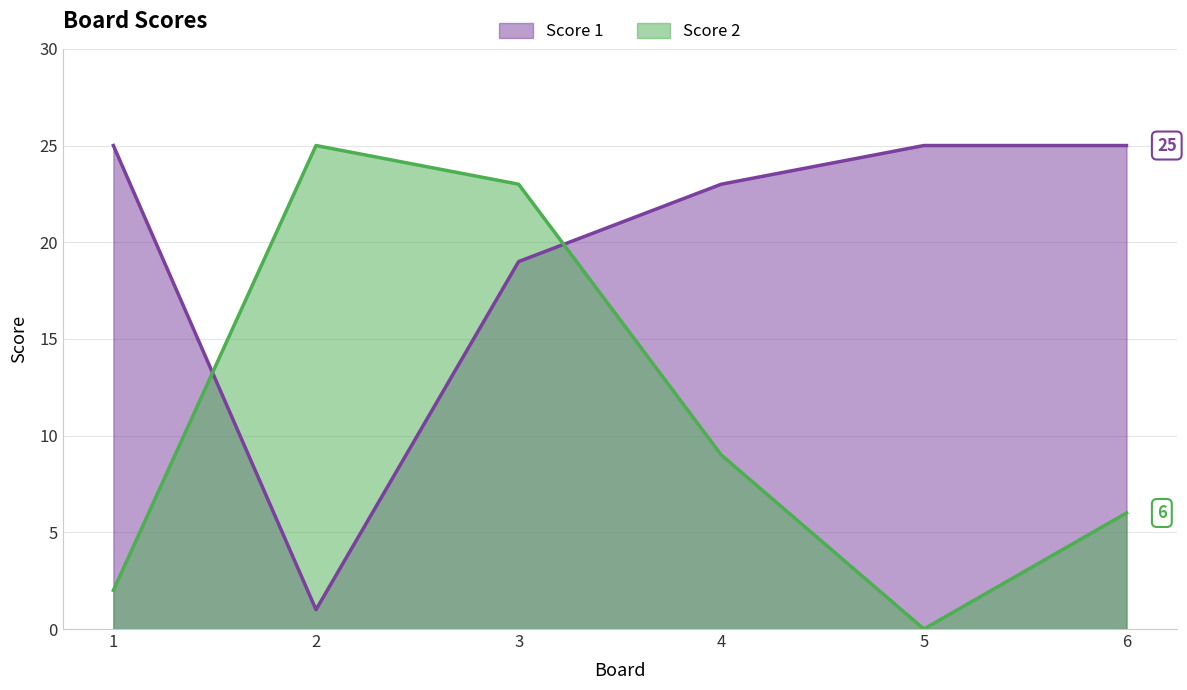

How many values in Score 2 are above zero?

5